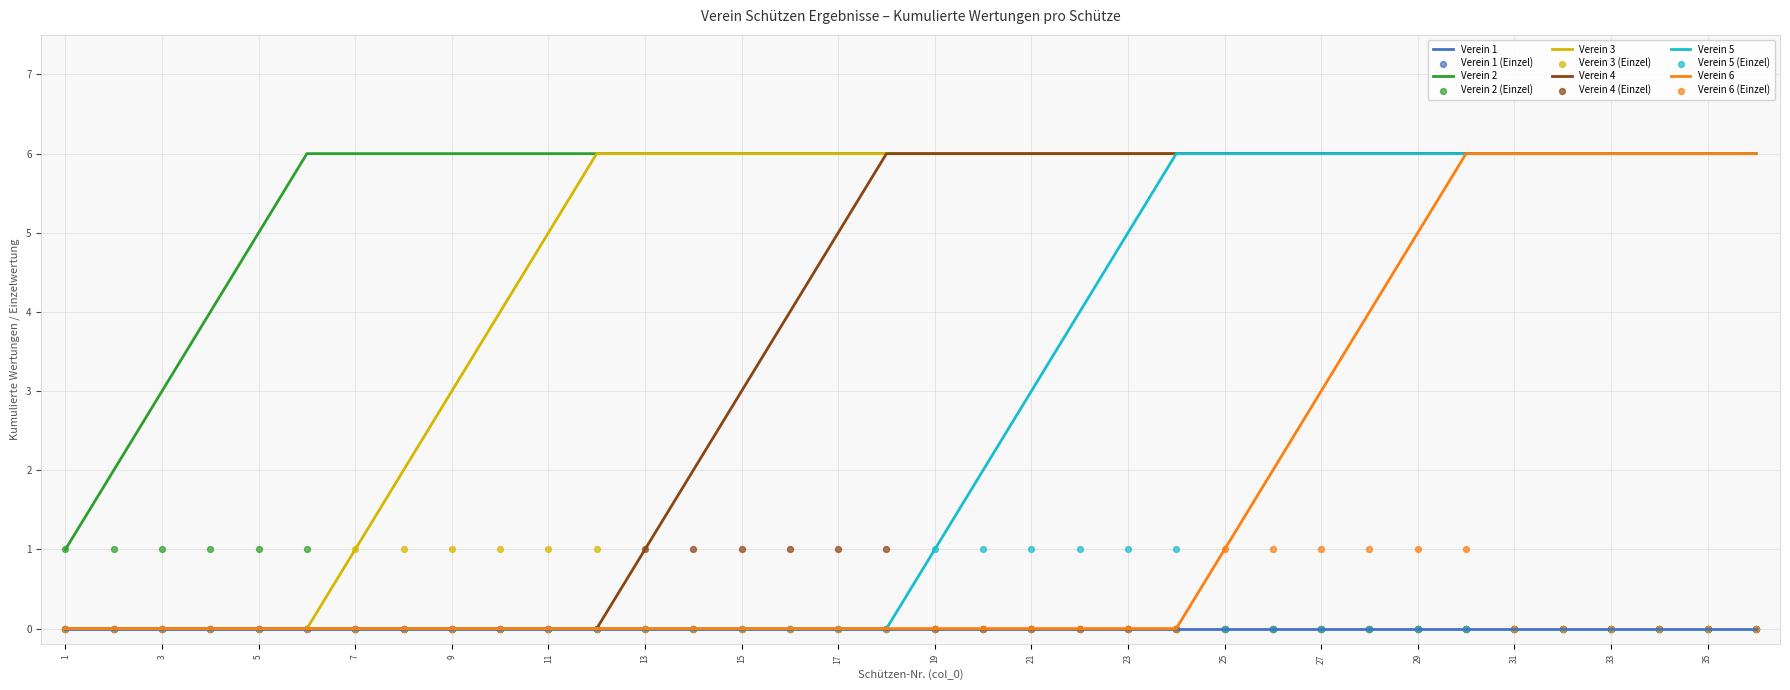

Is the value of Verein 5 at 27 greater than the value of Verein 2 at 36?

No